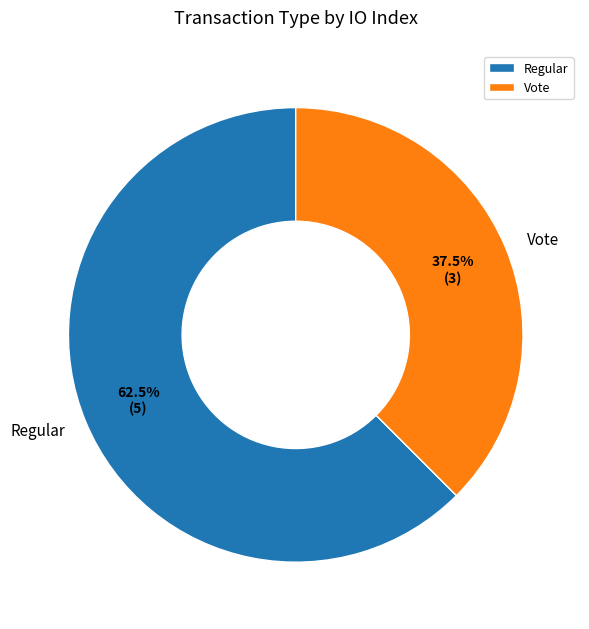

What is the largest slice in the pie chart?

Regular